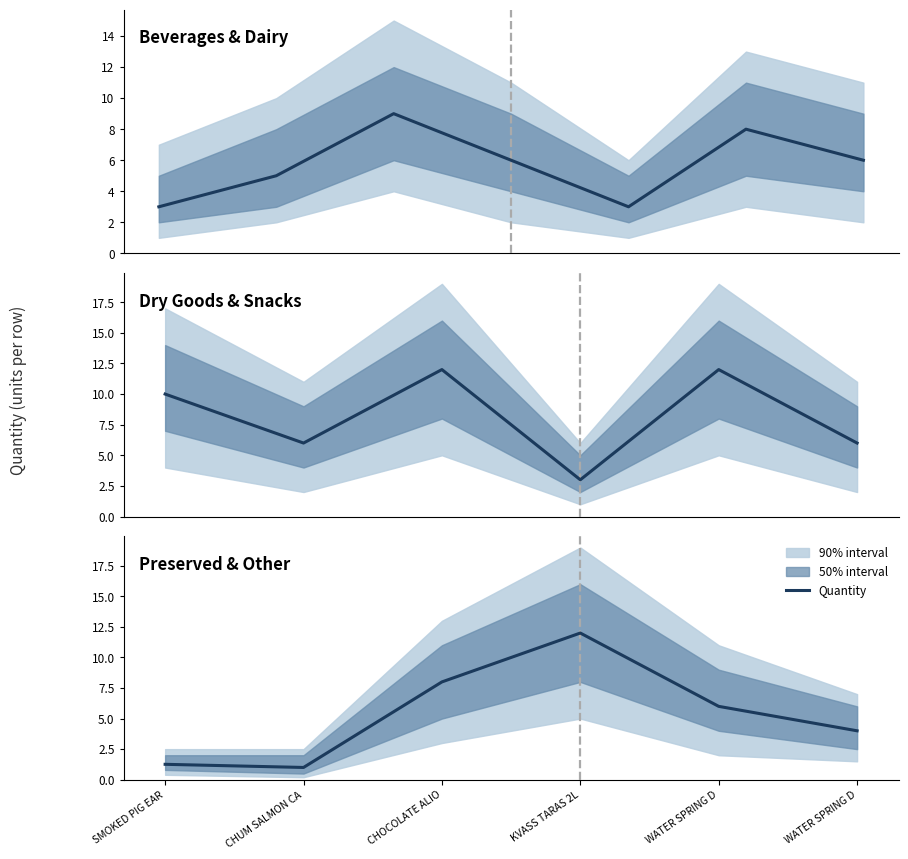

List the labels in order of value, largest first.

KVASS TARAS 2L, CHOCOLATE ALIO, WATER SPRING D, WATER SPRING D, SMOKED PIG EAR, CHUM SALMON CA